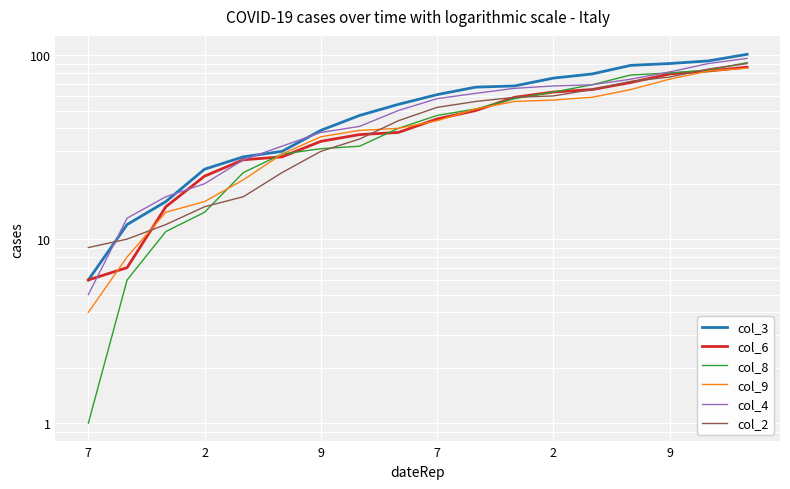

How many categories are shown in the chart?

18